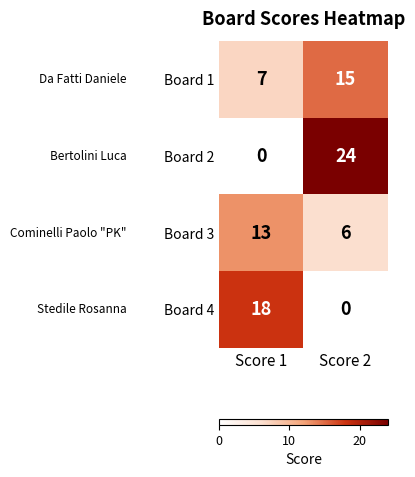

What is the sum of the Board 3 values at Score 2 and Score 1?

19